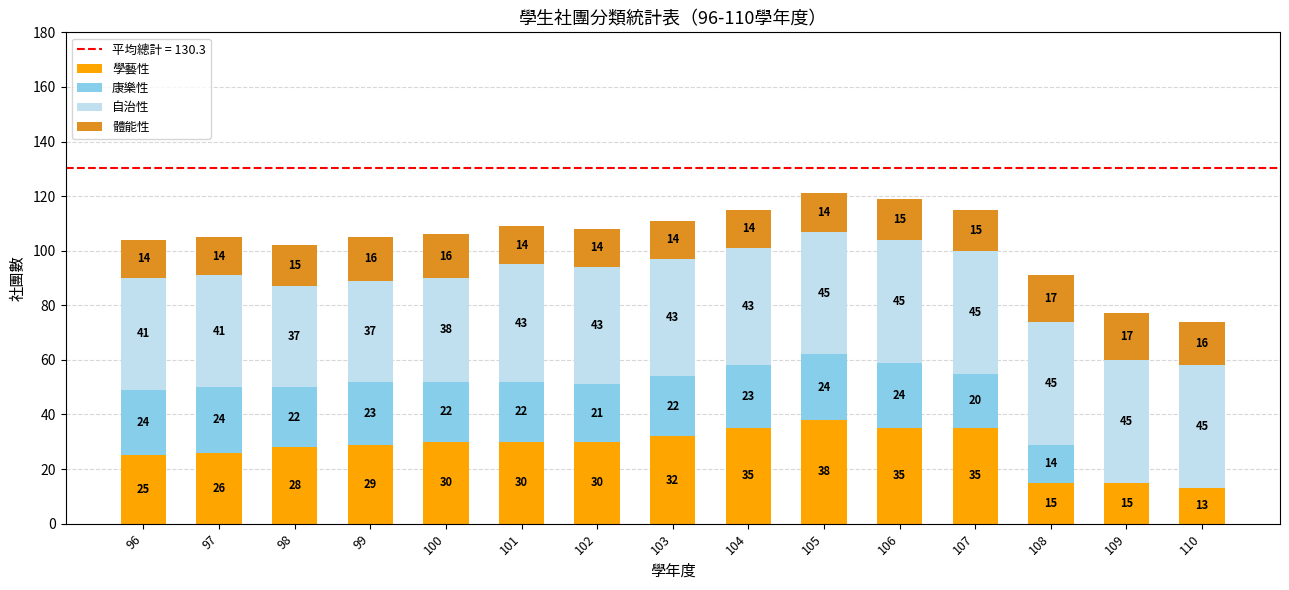

What is the sum of the 學藝性 values at 97 and 106?

61